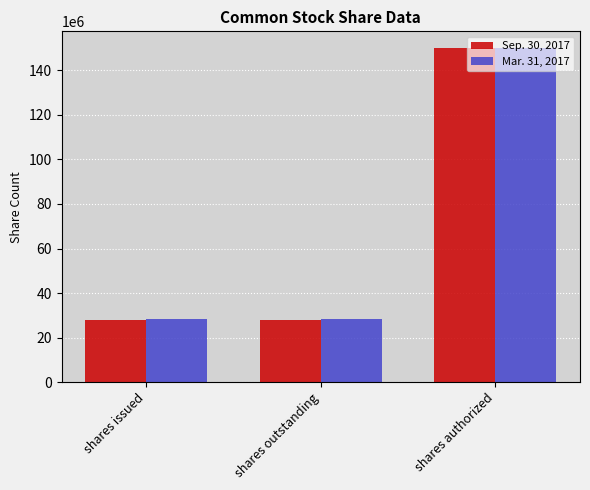

What is the total value across all series at shares outstanding?

56277939